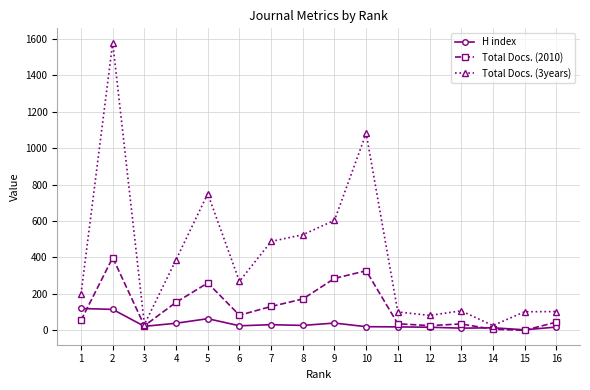

How many values in the Total Docs. (3years) series are below 269?

8